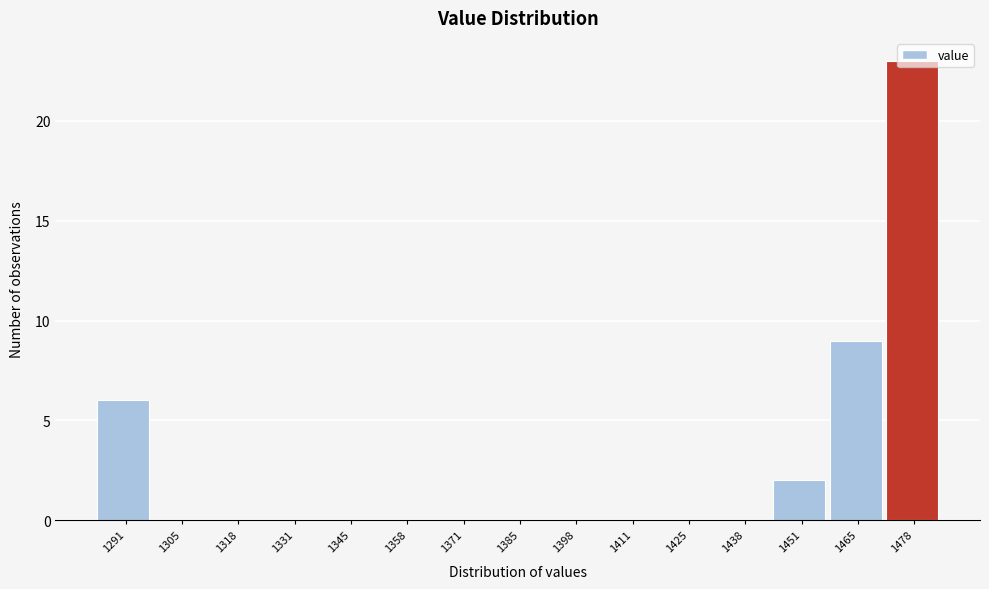

Is it true that the value at 1371 is 0?

True